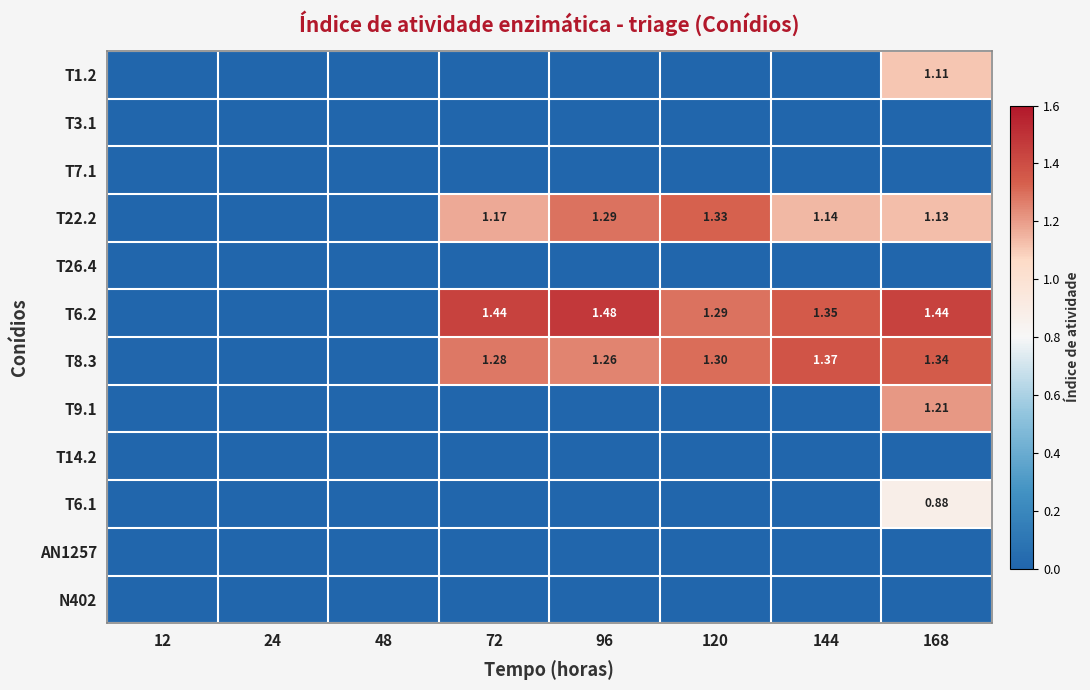

Which series has the largest total across all categories?

T6.2